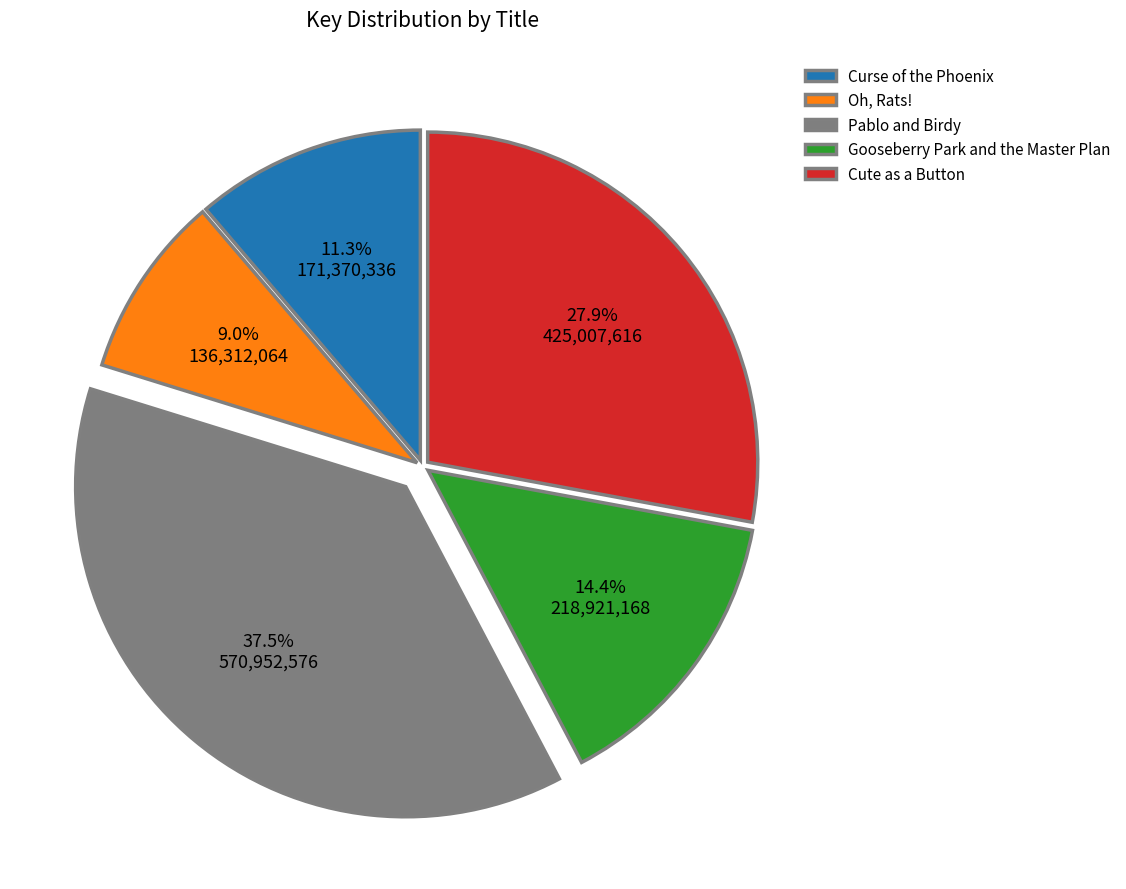

Which slice is the largest?

Pablo and Birdy